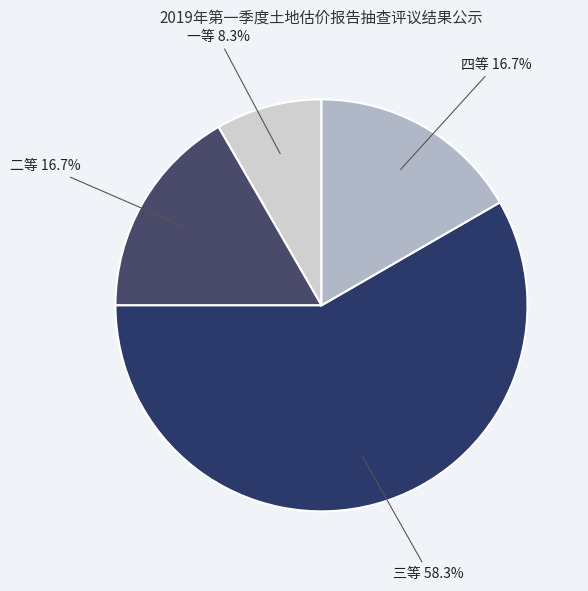

What is the largest slice in the pie chart?

三等